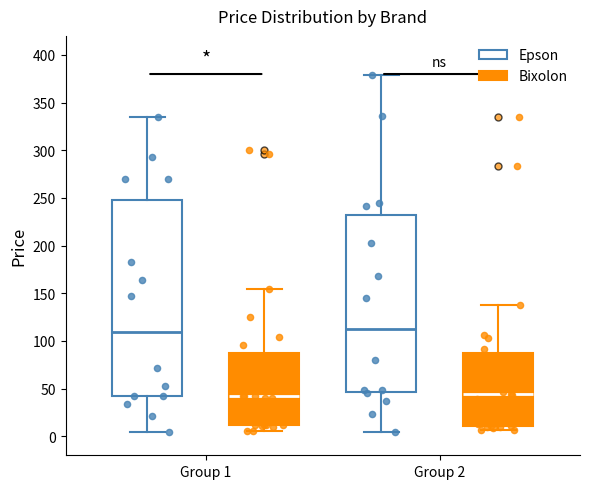

Which box's median line is the highest?

Group 1 (Epson)